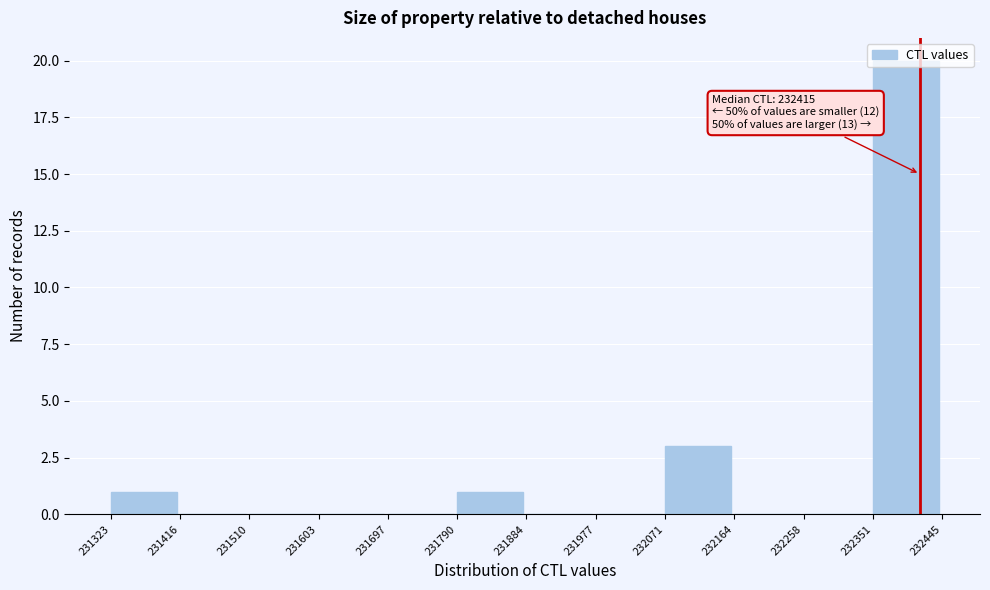

Which range on the x-axis has the tallest bar?

232351 to 232445